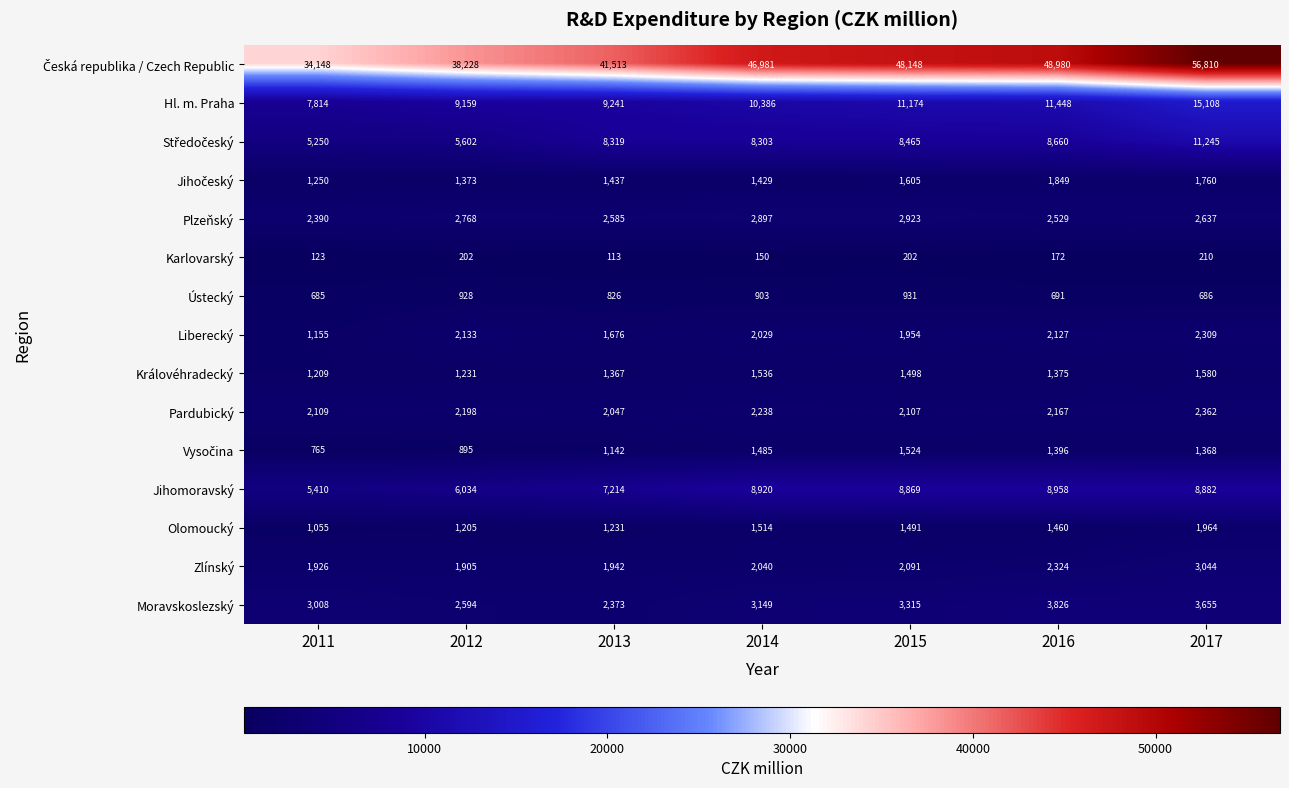

What is the approximate value of Moravskoslezský at 2014?

3149